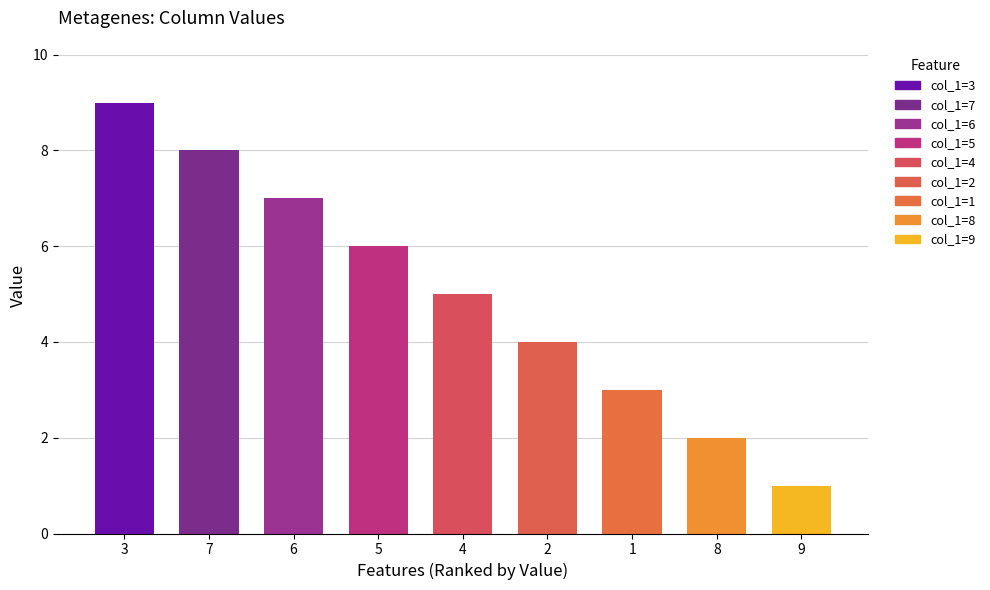

Count the number of data series in this chart.

1